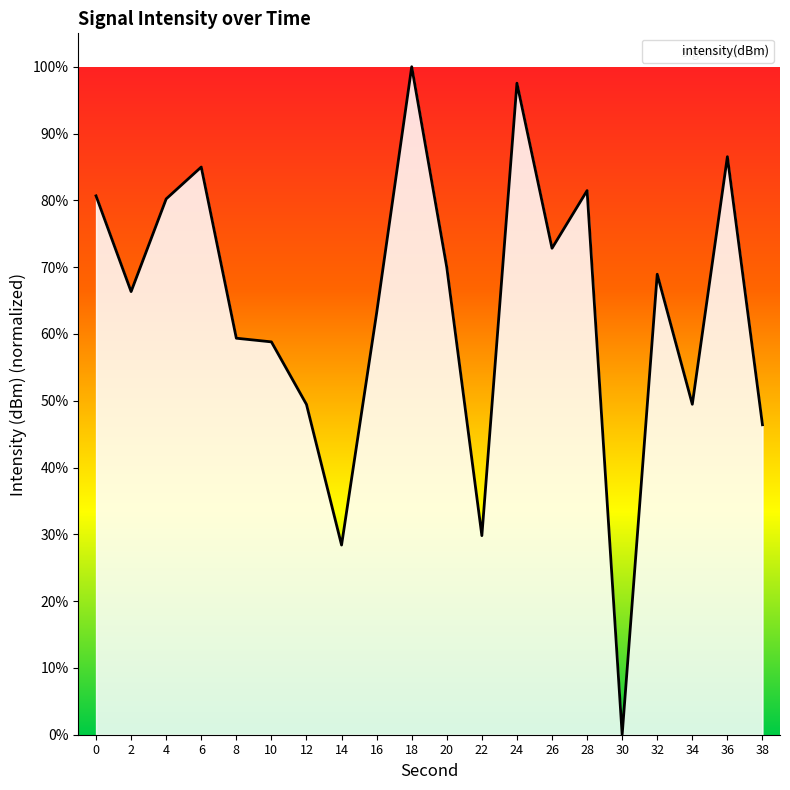

Is it true that the value at 36 is 31.9?

False